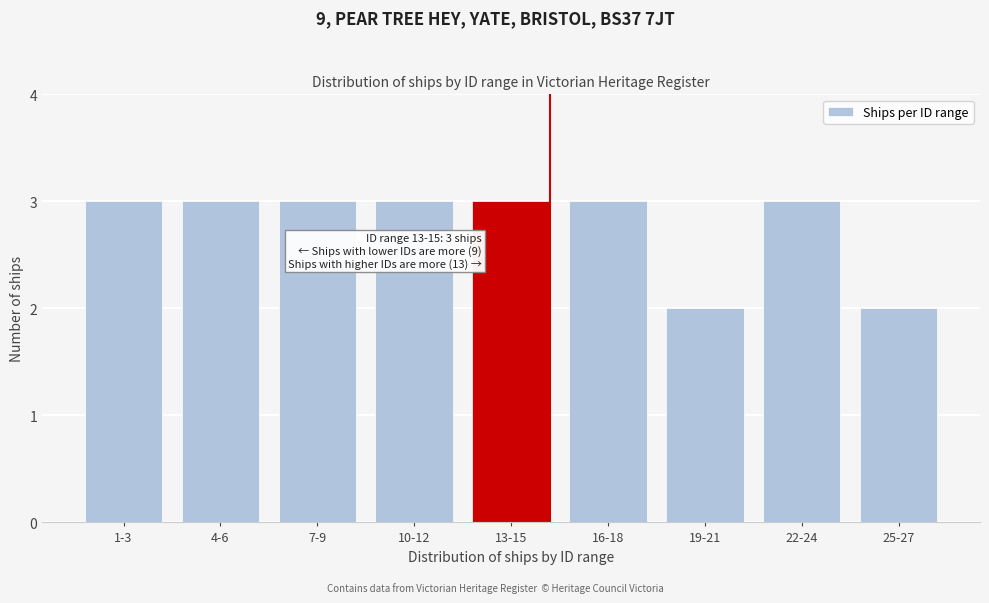

Reading left to right, extract all data points from this chart.

3	3	3	3	3	3	2	3	2